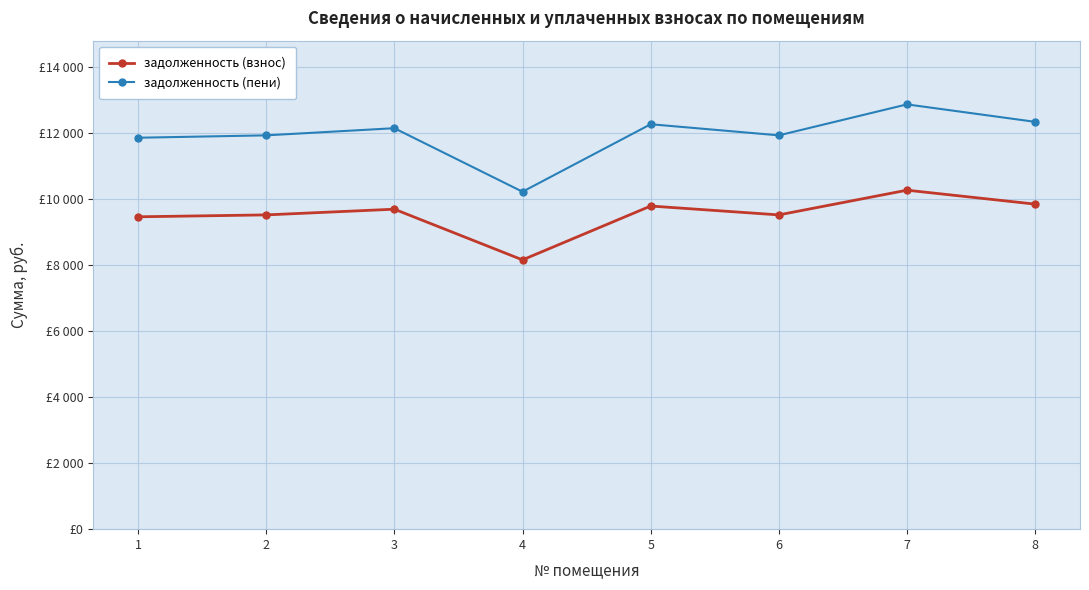

At which label is задолженность (пени) closest to 11548?

1